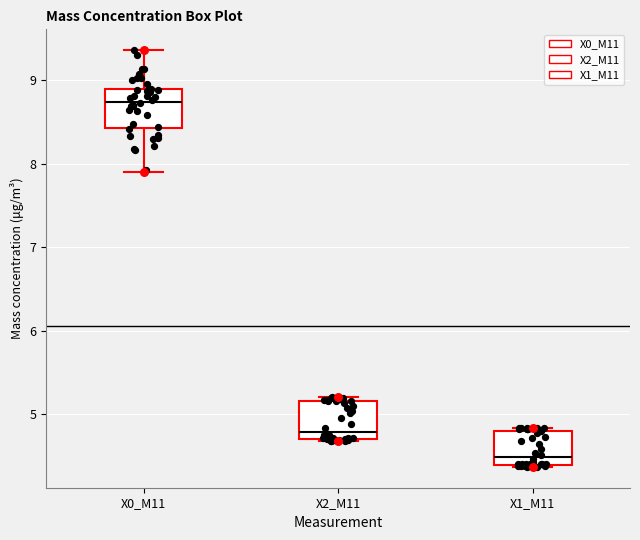

Reading left to right, transcribe this box plot: for each box, give where its median line is, the range the box spans, and where its two whiskers end, as read against the y-axis. The values are not printed on the chart, so give them approximately, as read against the axis.

X0_M11: median 8.7, box 8.4 to 8.9, whiskers 7.9 to 9.4
X2_M11: median 4.8, box 4.7 to 5.2, whiskers 4.7 to 5.2 (just above the box's upper edge)
X1_M11: median 4.5, box 4.4 to 4.8, whiskers 4.4 to 4.8 (just above the box's upper edge)